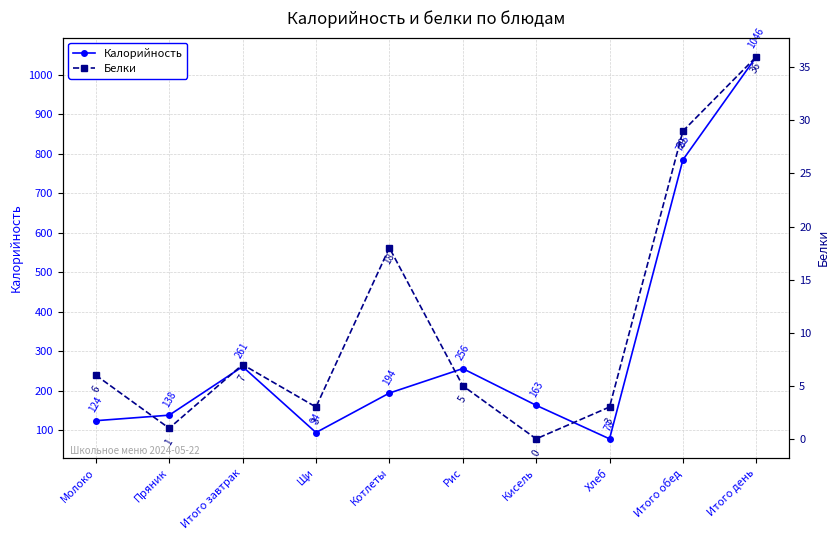

Which series has the largest total across all categories?

Калорийность